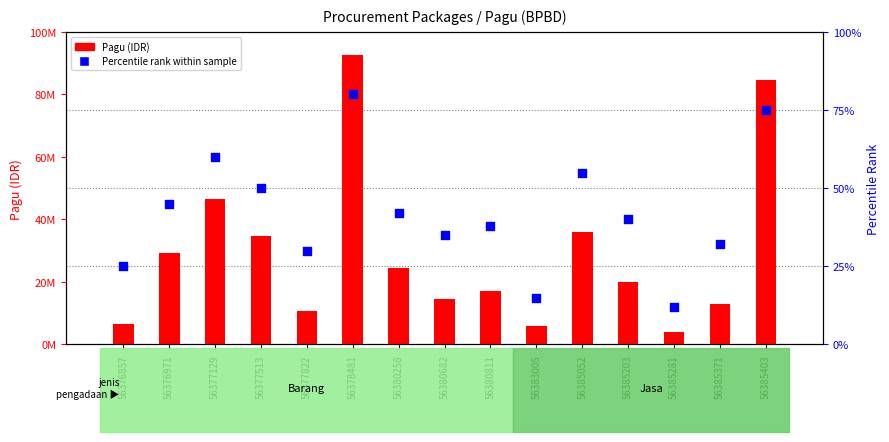

At which category is the sum across all series the highest?

56378481